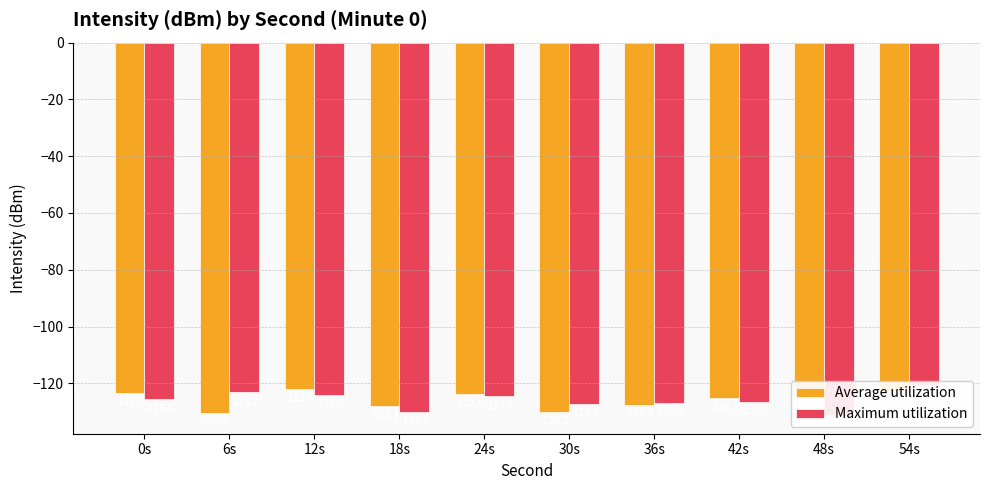

At which label is Maximum utilization closest to -125?

24s